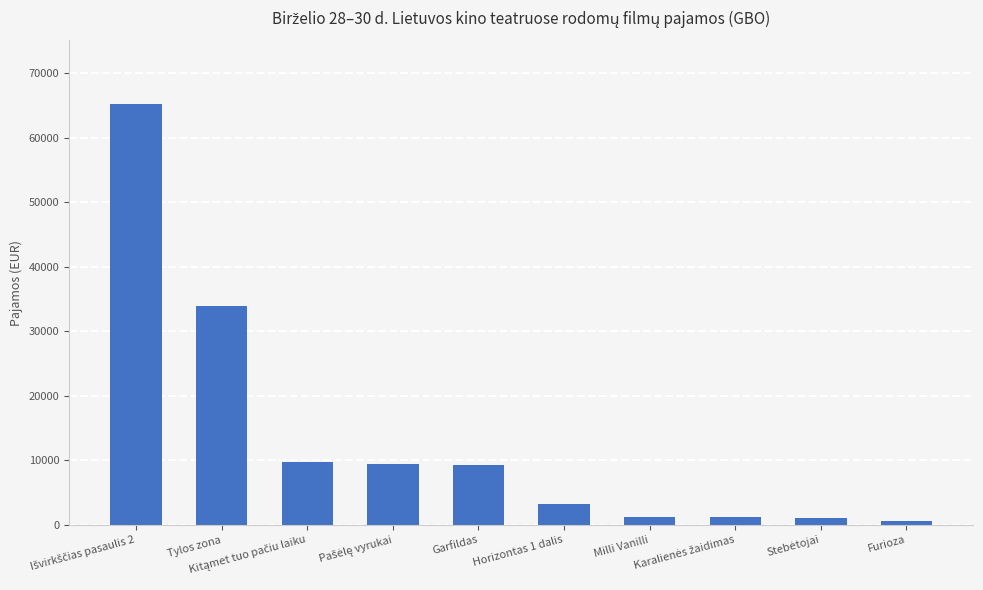

What is the value of the 3rd bar from the left?

9686.0